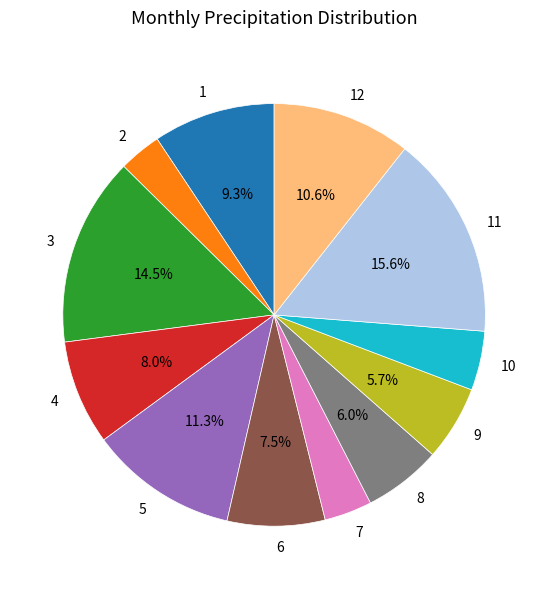

What is the ratio of the value at 7 to the value at 5?

0.3